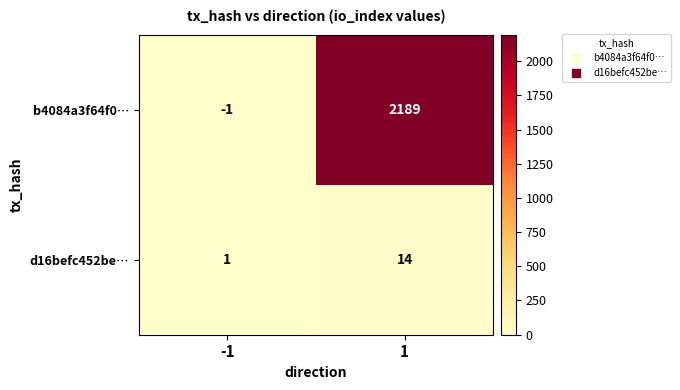

Rank the series at -1 from highest to lowest value.

d16befc452be…, b4084a3f64f0…